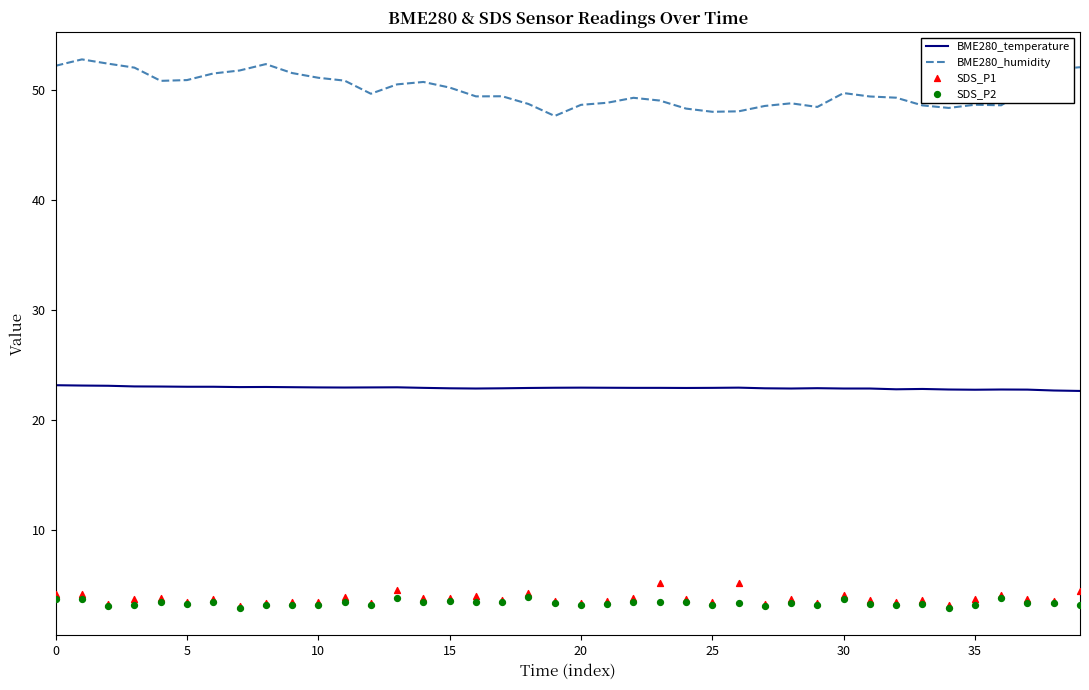

Which series reaches the maximum Y coordinate?

BME280_humidity